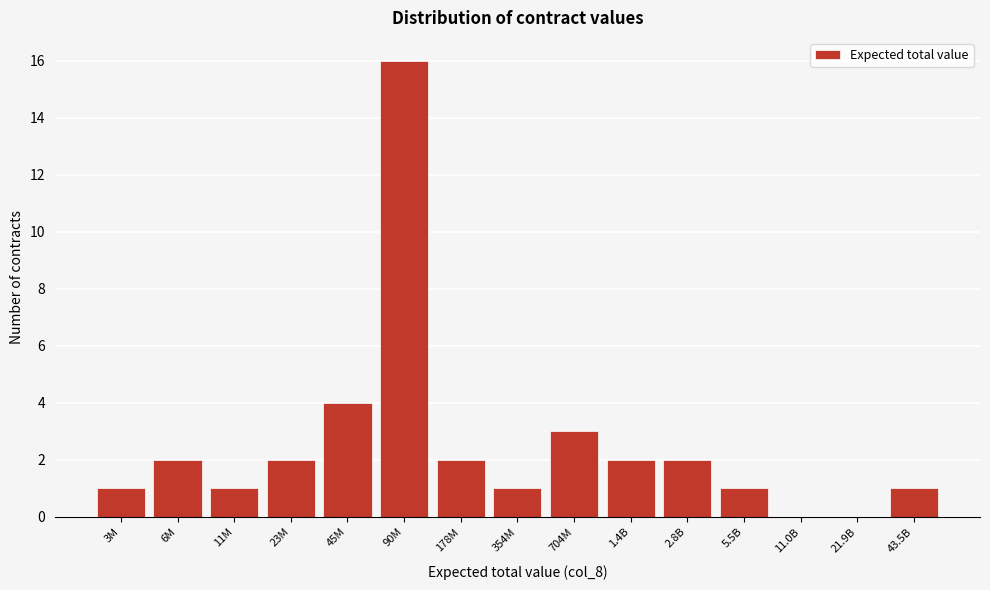

Reading left to right, list all the values displayed in this chart.

3M=1	6M=2	11M=1	23M=2	45M=4	90M=16	178M=2	354M=1	704M=3	1.4B=2	2.8B=2	5.5B=1	11.0B=0	21.9B=0	43.5B=1